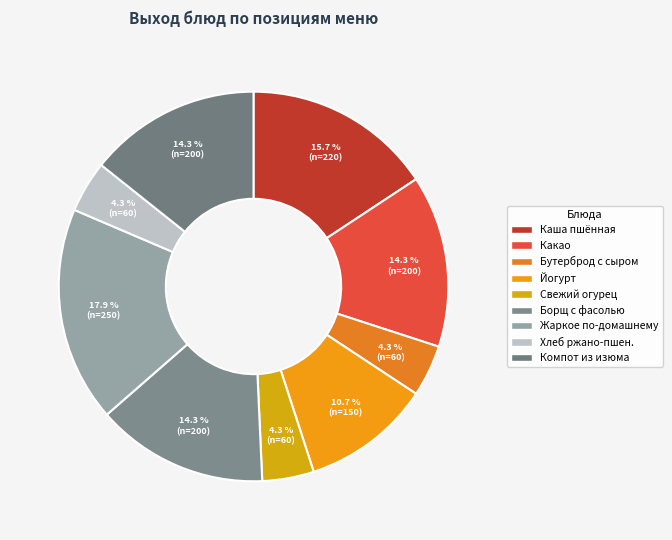

Is there any slice that represents more than half of the pie?

No